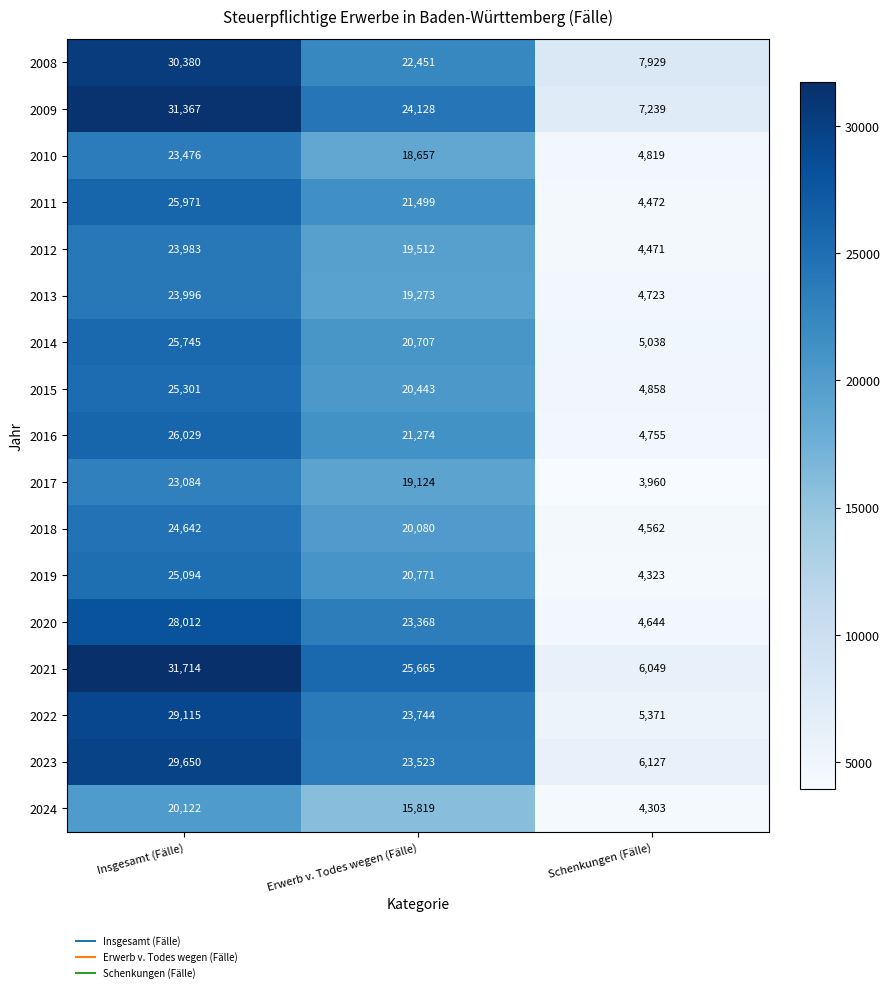

What is the sum of the 2016 values at Erwerb v. Todes wegen (Fälle) and Schenkungen (Fälle)?

26029